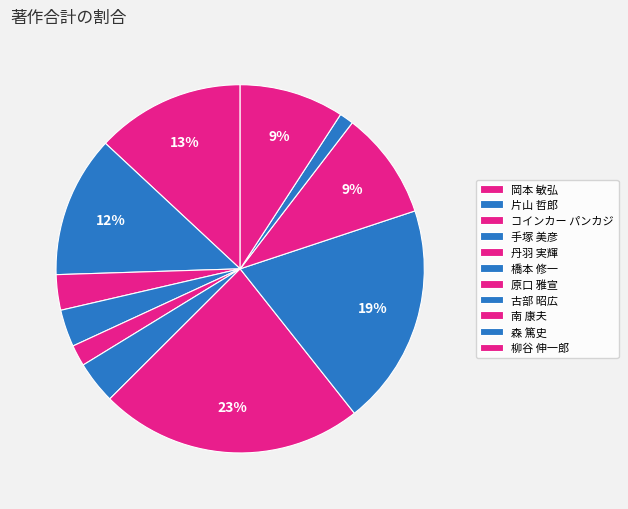

How many slices are in this pie chart?

11